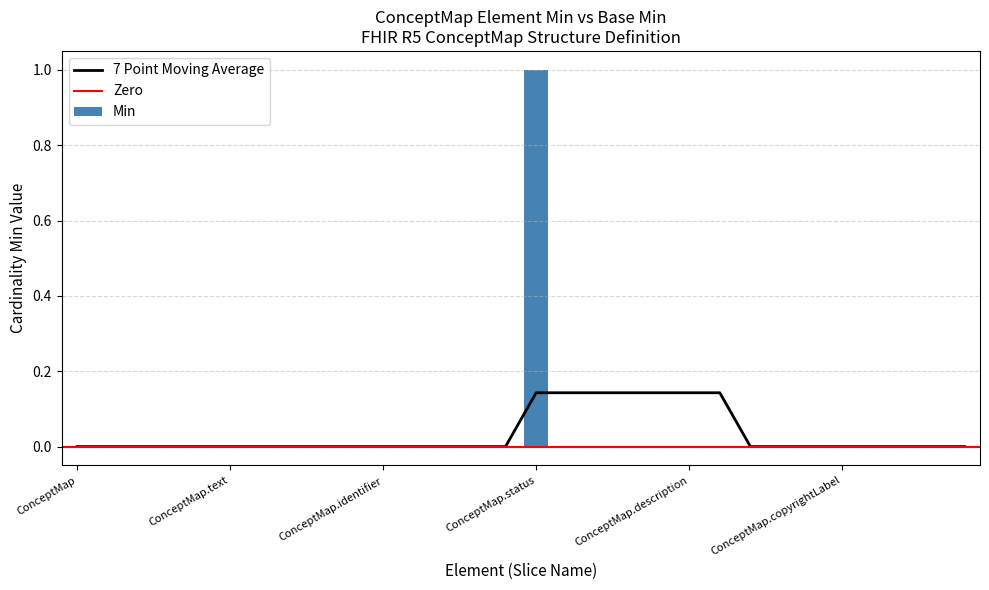

Reading right to left, transcribe all the data shown in this chart.

0	0	0	0	0	0	0	0	0	0	0	0	0	0	1	0	0	0	0	0	0	0	0	0	0	0	0	0	0	0